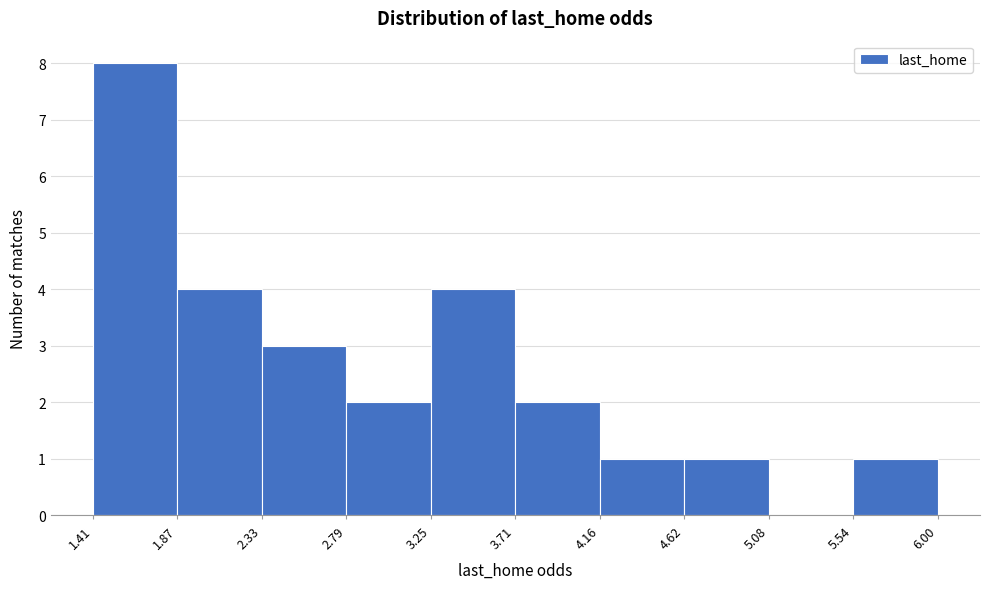

Over which range of the x-axis is the bar tallest?

1.41 to 1.87